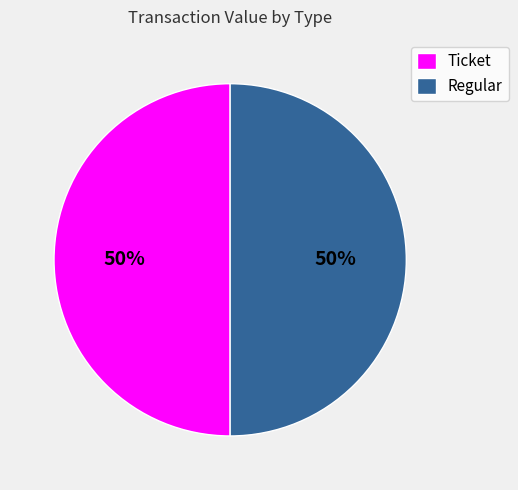

True or false: Regular accounts for 50% of the total.

True